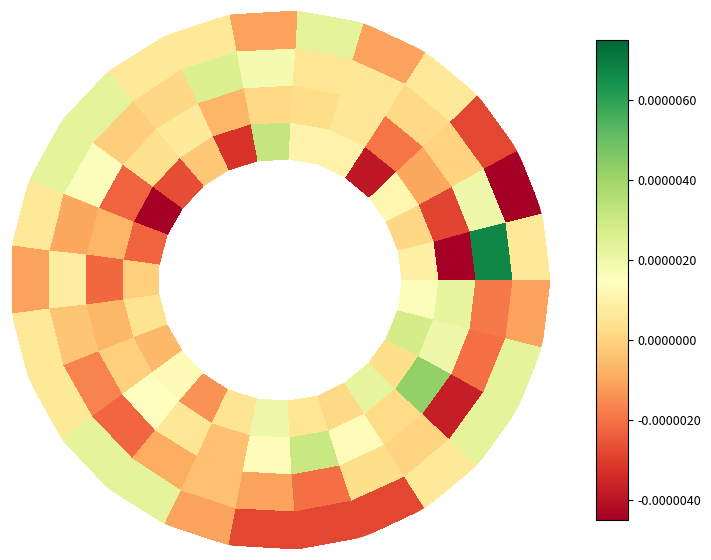

How many categories are shown in the chart?

25